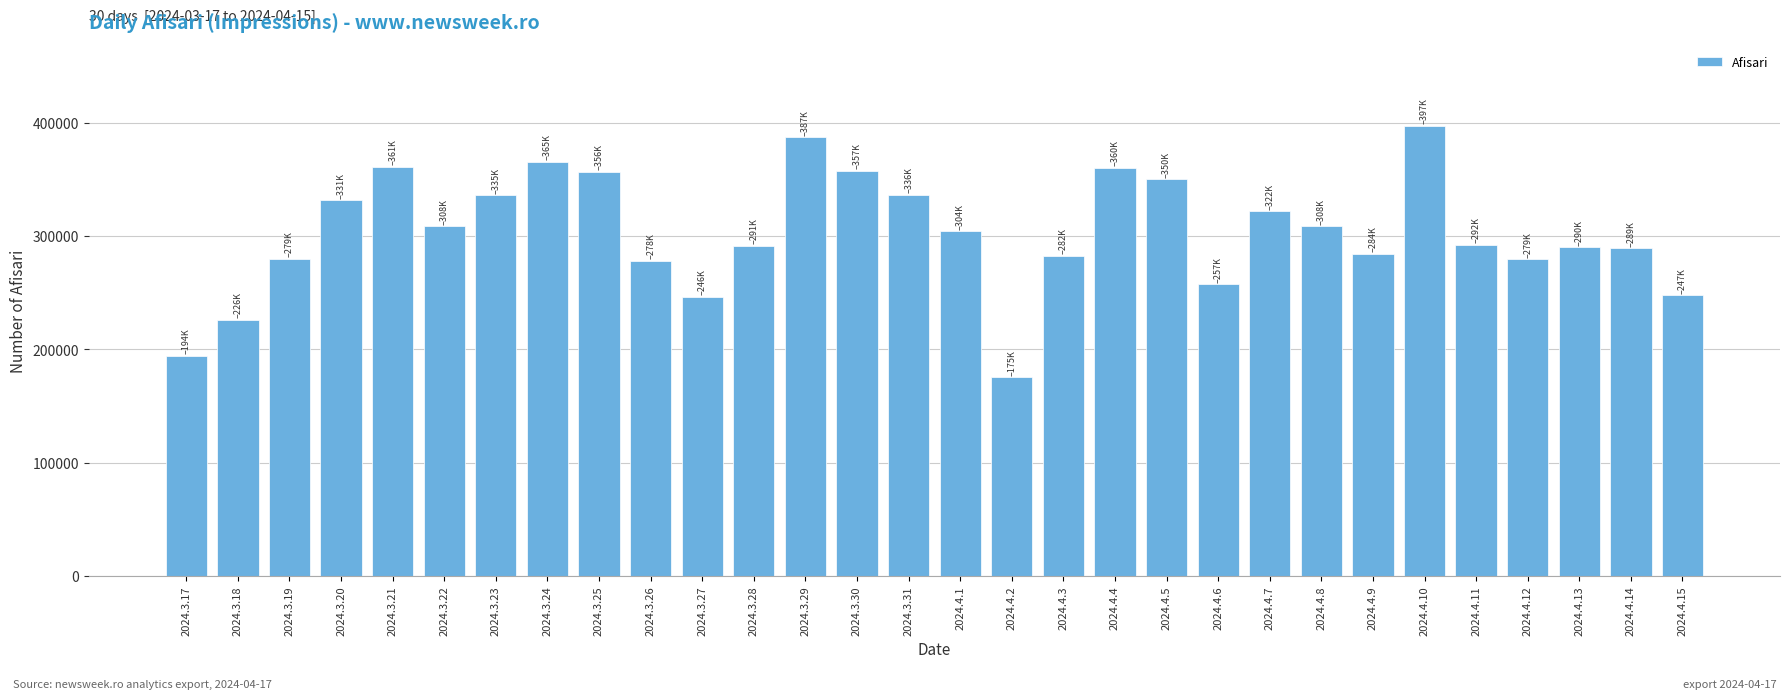

The value at 2024.4.11 is 464257. True or false?

False